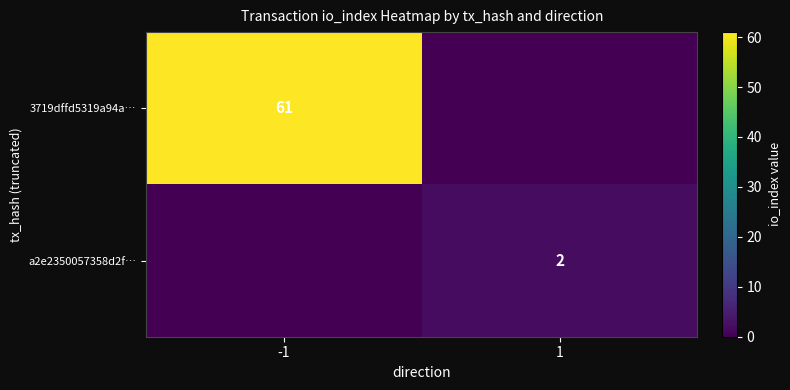

Count the number of data series in this chart.

2